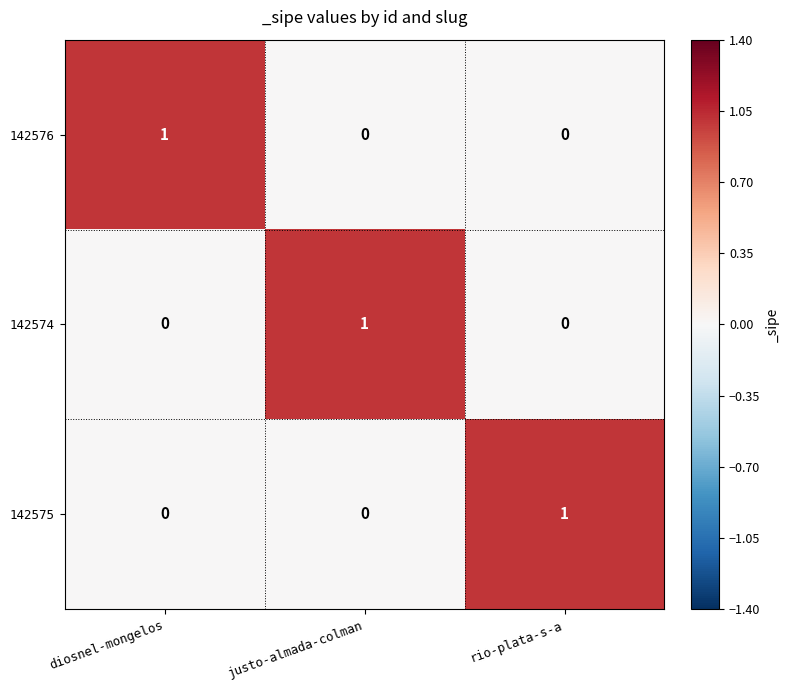

Is it true that 142575 equals 1 at diosnel-mongelos?

False